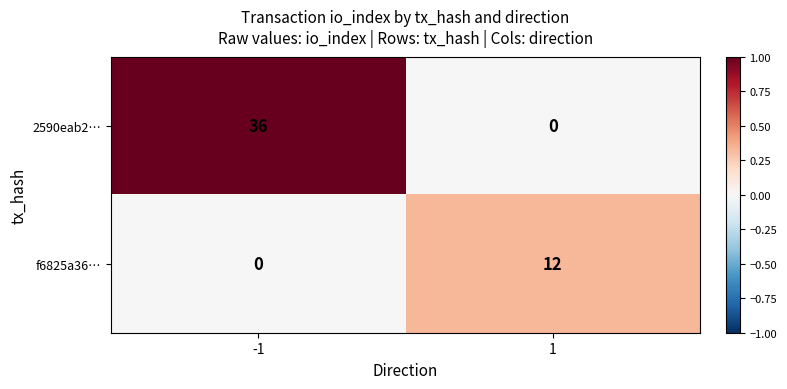

Rank the series by their maximum value, from highest to lowest.

2590eab2…, f6825a36…